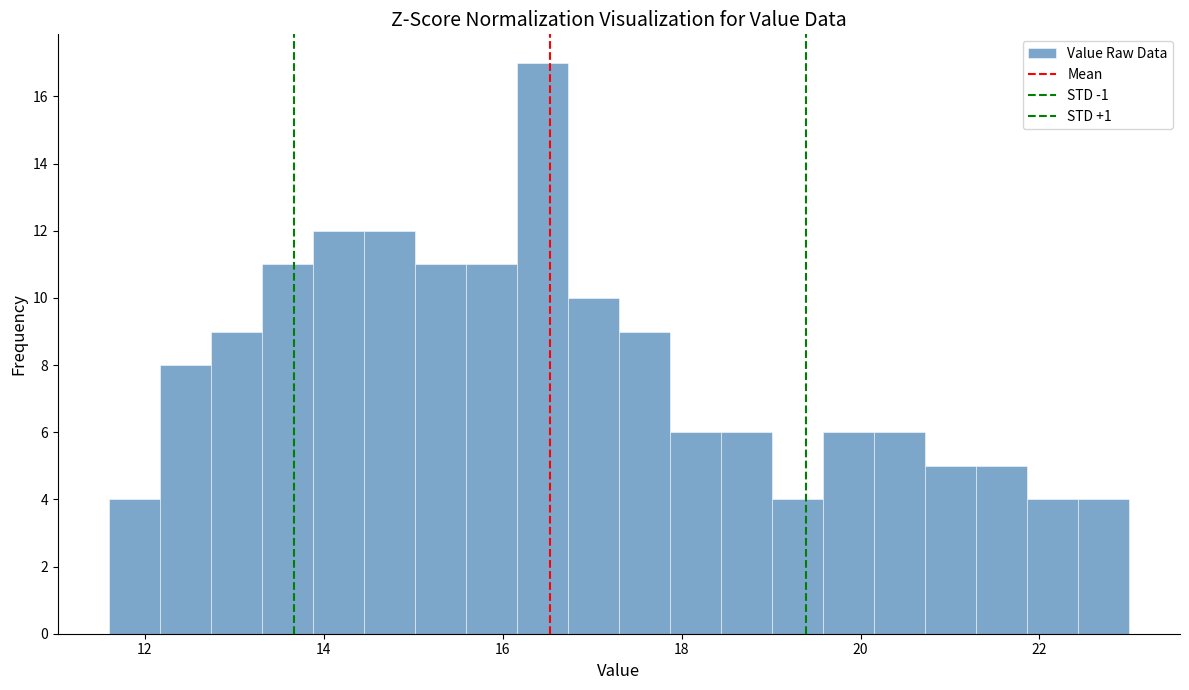

Around what value on the x-axis is the tallest bar? Give the approximate position of its centre, as read against the axis.

16.4